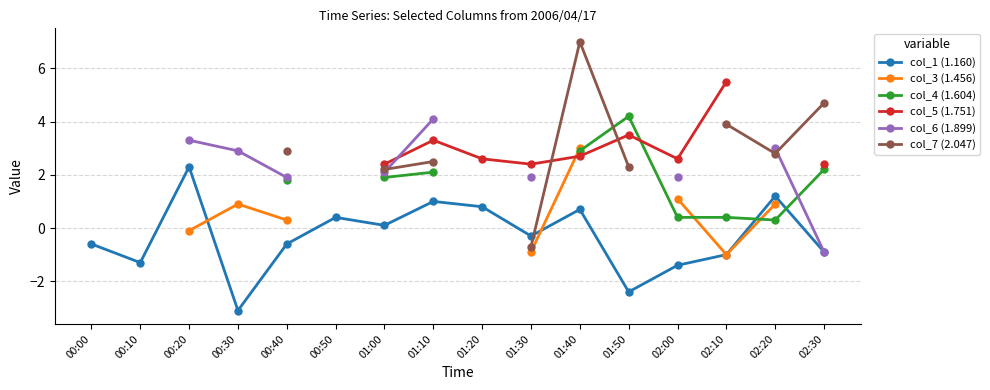

What is the approximate value of col_7 (2.047) at 01:00?

2.2